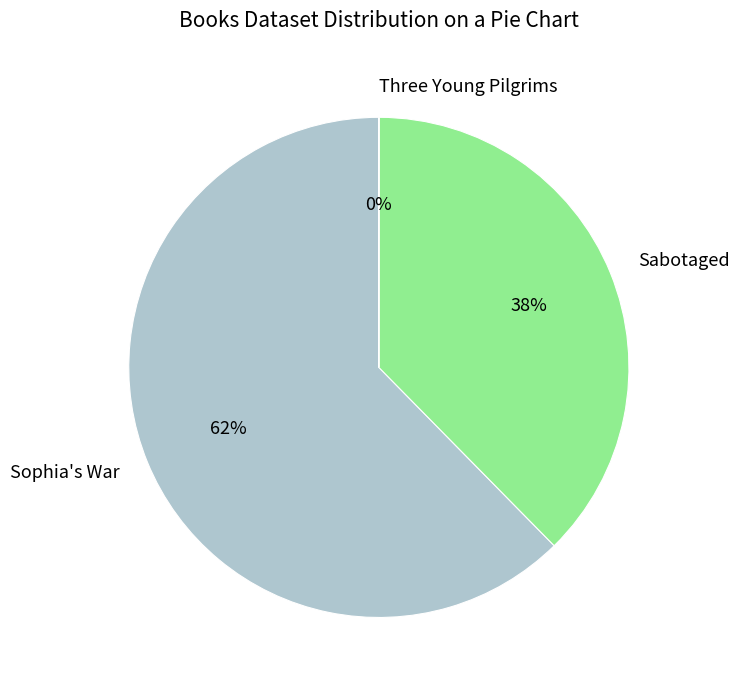

The Sabotaged slice represents 38% of the pie. True or false?

True